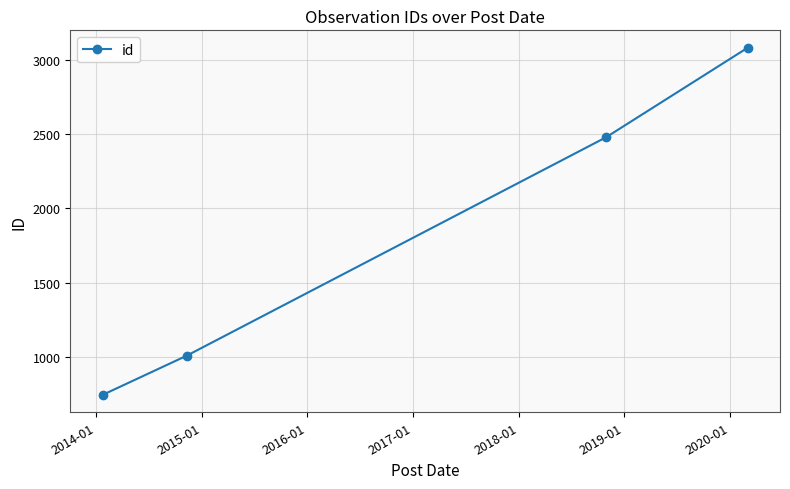

What is the minimum value shown in the chart?

745